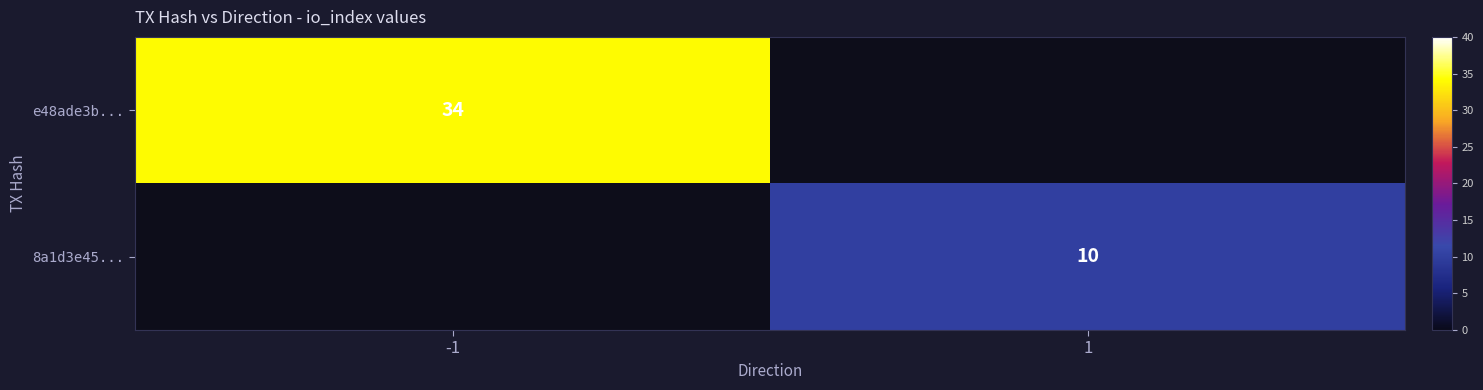

The value of e48ade3b... at -1 is 13. True or false?

False